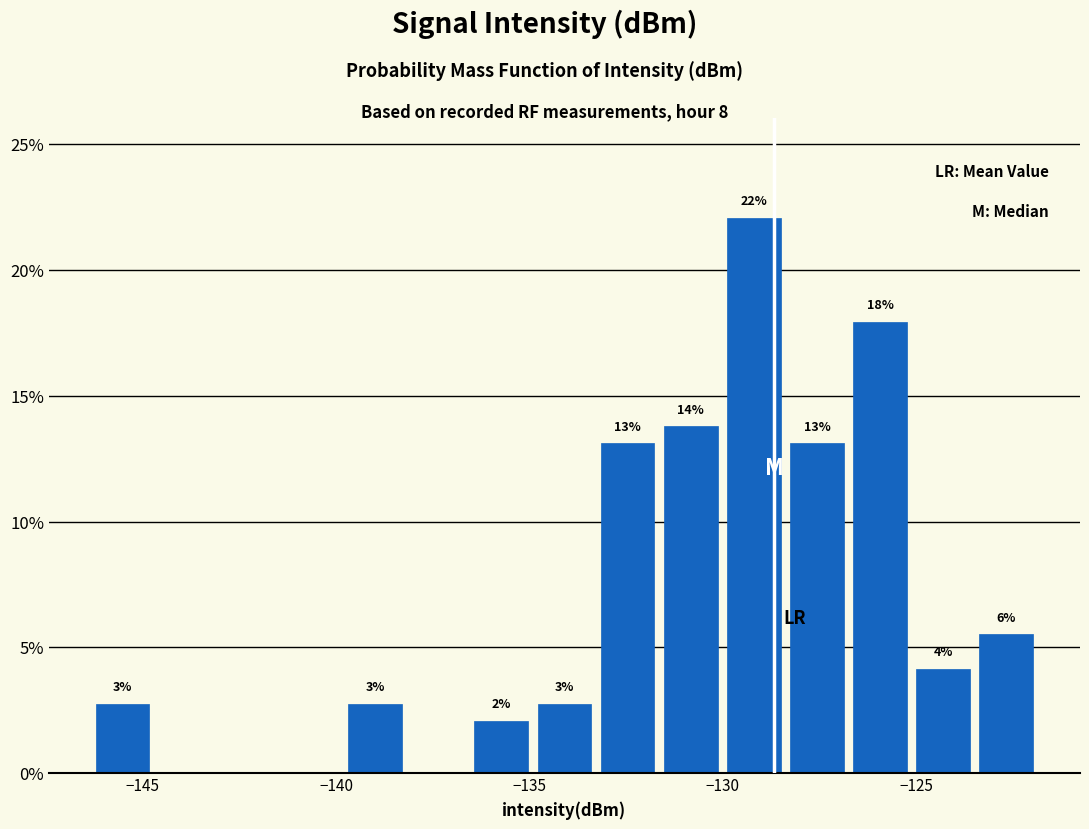

Around what value on the x-axis is the tallest bar? Give the approximate position of its centre, as read against the axis.

-129.0